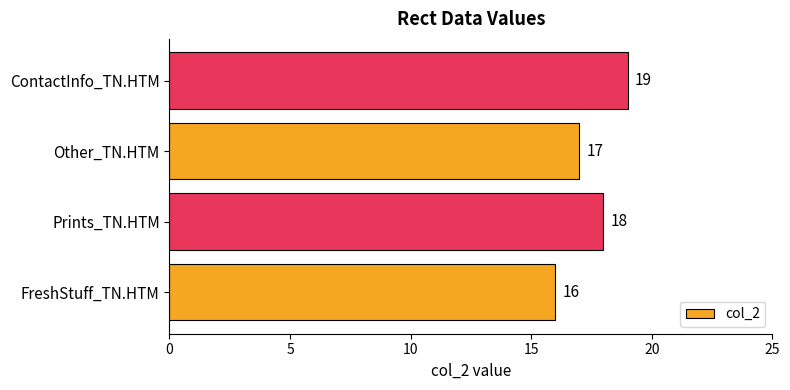

What is the difference between the second highest and minimum values?

2